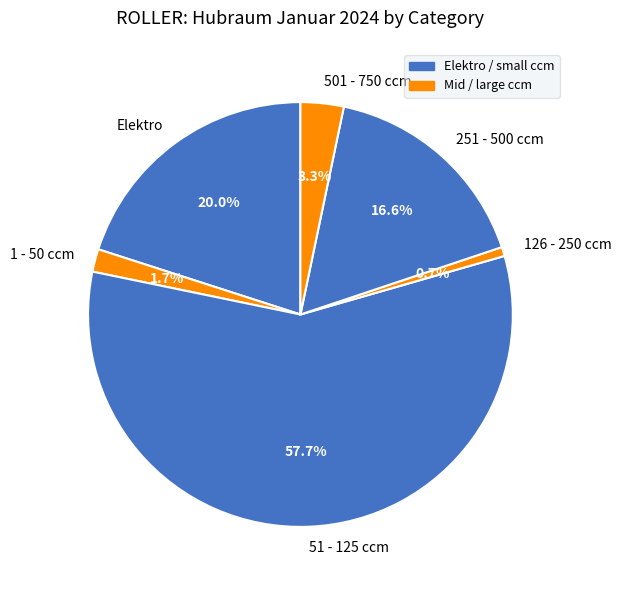

How many segments does this pie chart have?

6